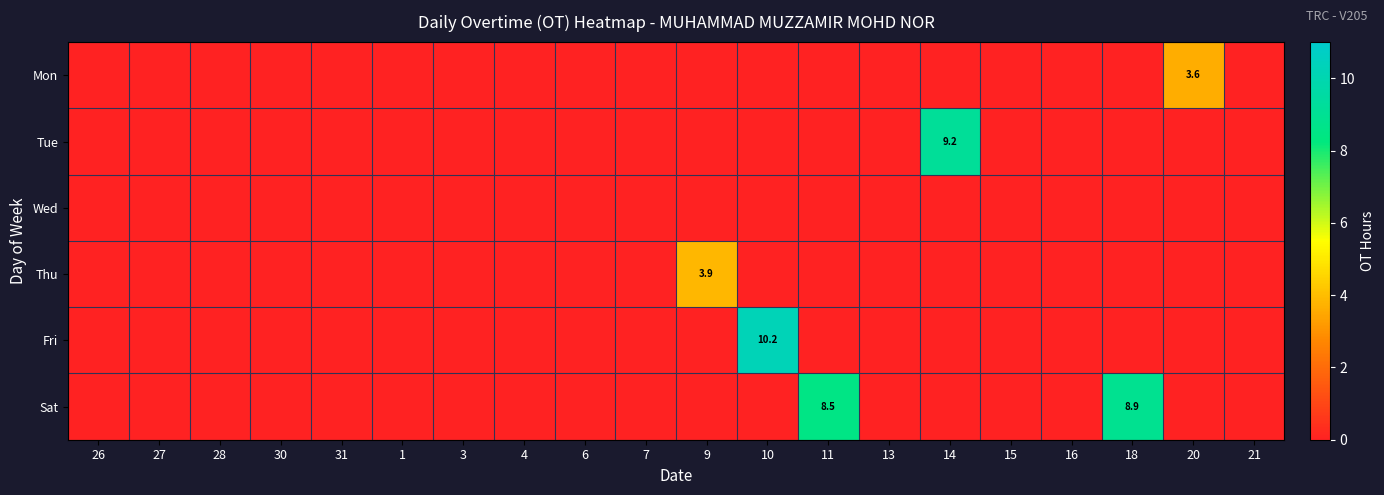

Is it true that Thu equals -1.9 at 15?

False